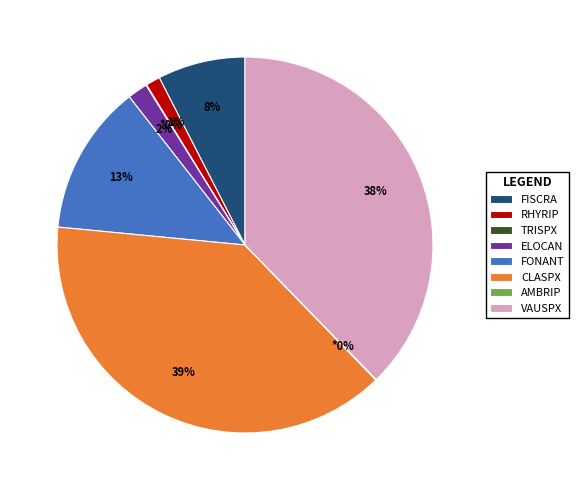

Which category has the biggest portion of the pie?

CLASPX